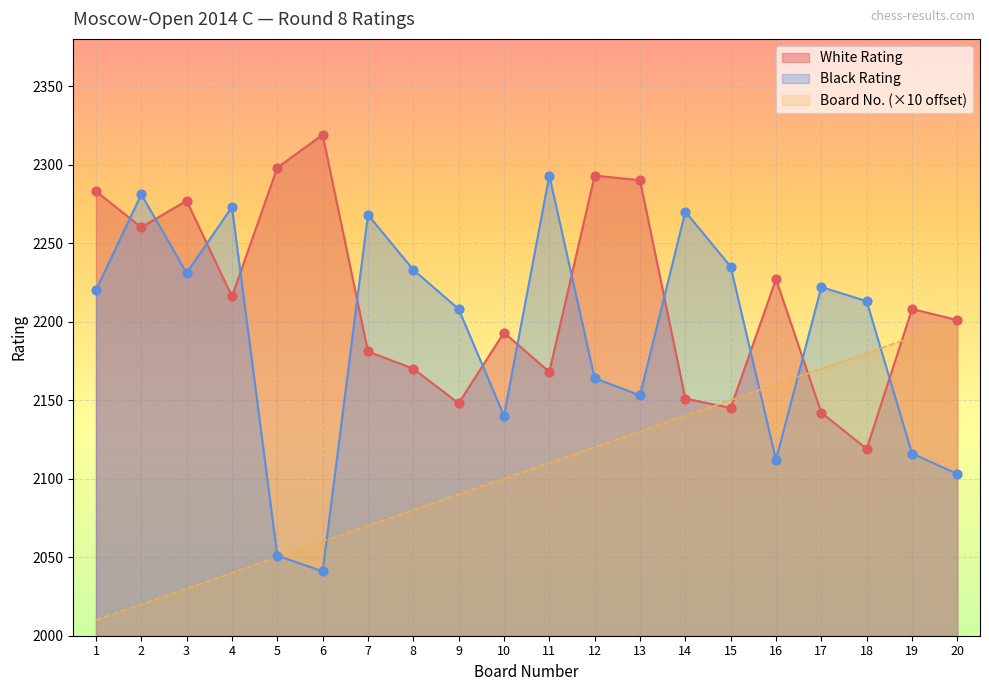

Which series has the widest spread of Y values?

Black Rating